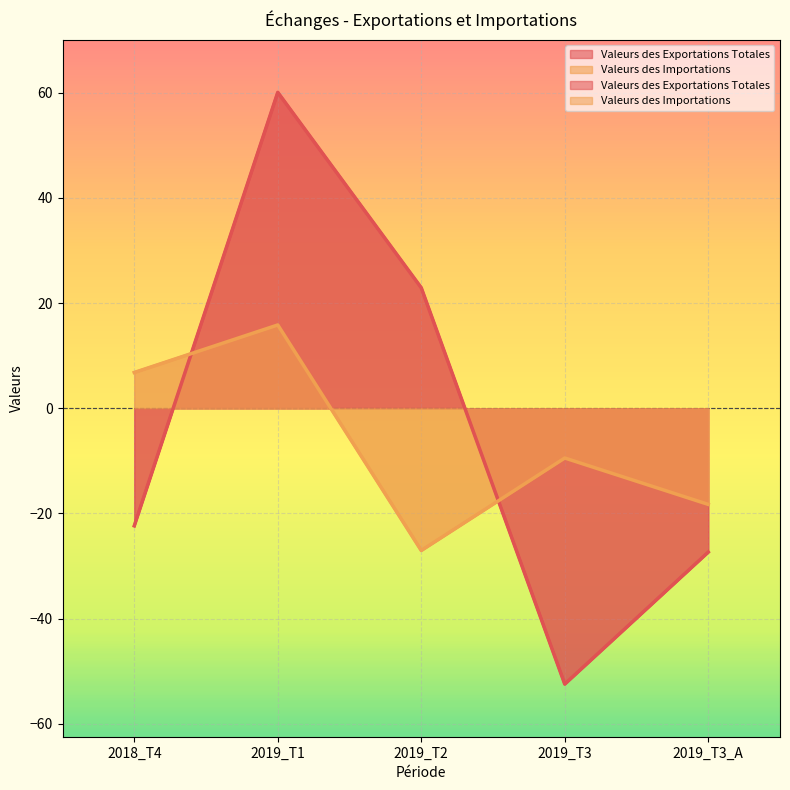

Is it true that Valeurs des Exportations Totales equals 60.0 at 2019_T1?

True